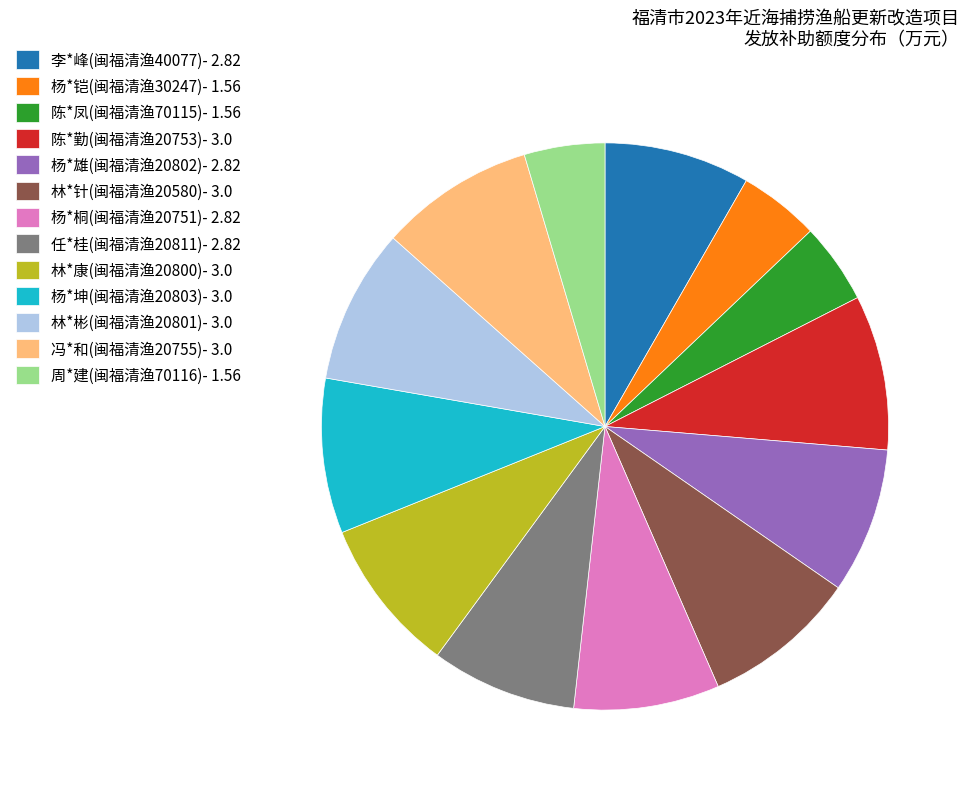

Count the number of slices in the pie.

13